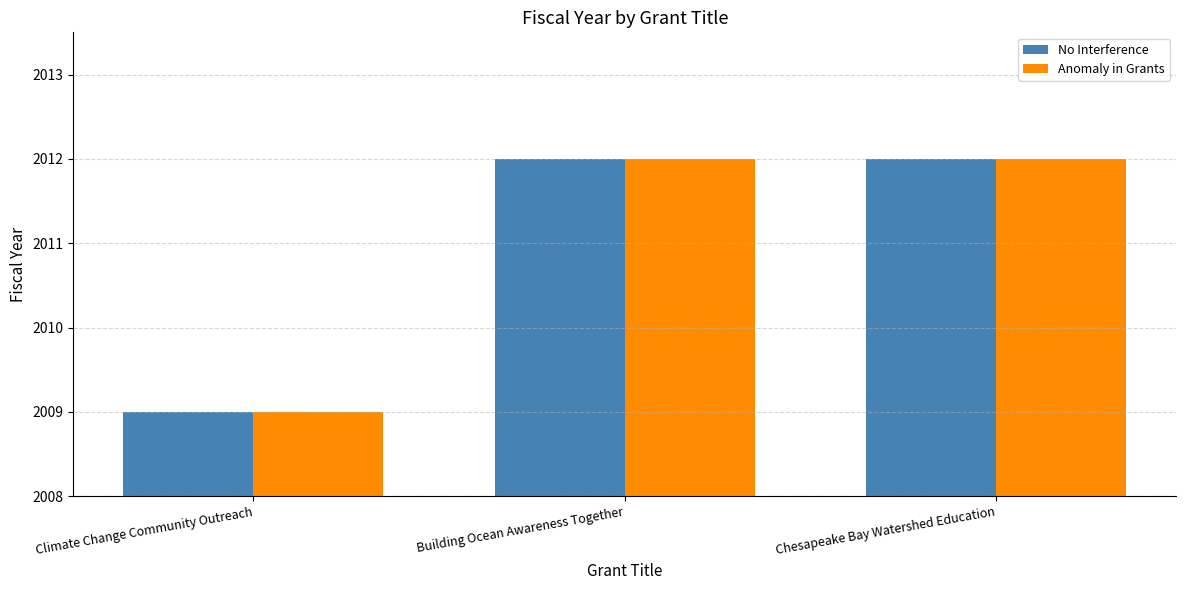

What is the total value across all series at Building Ocean Awareness Together?

4024